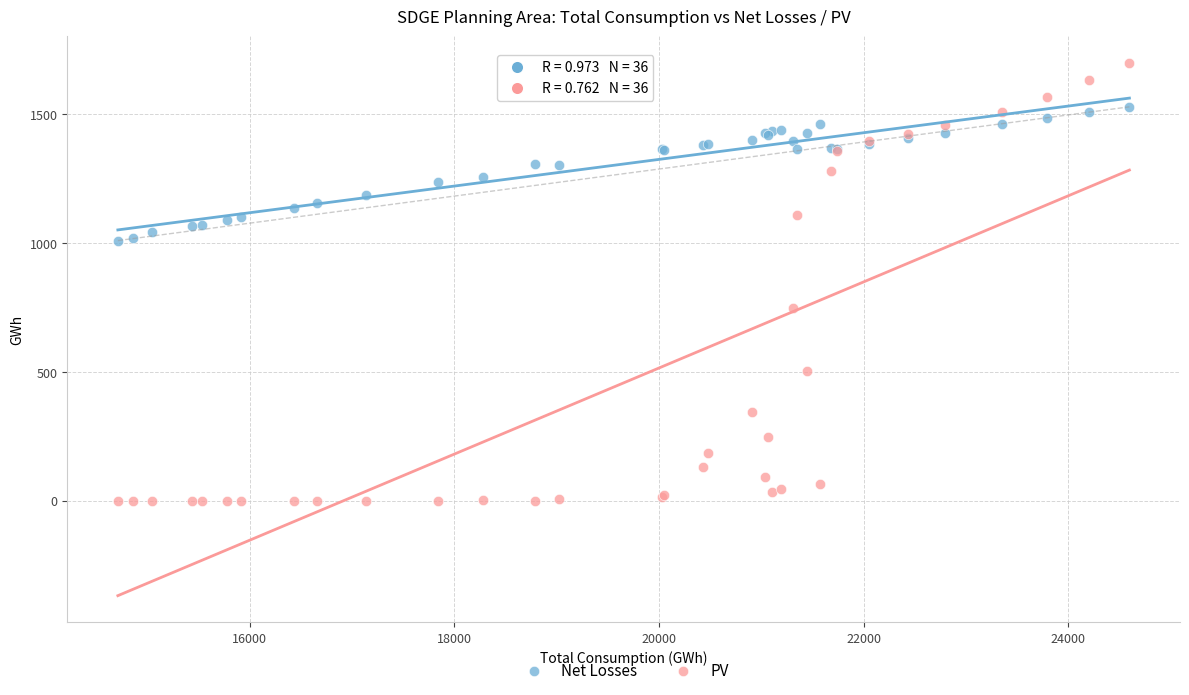

What is the X range (max minus min) for the scatter plot?

9885.2